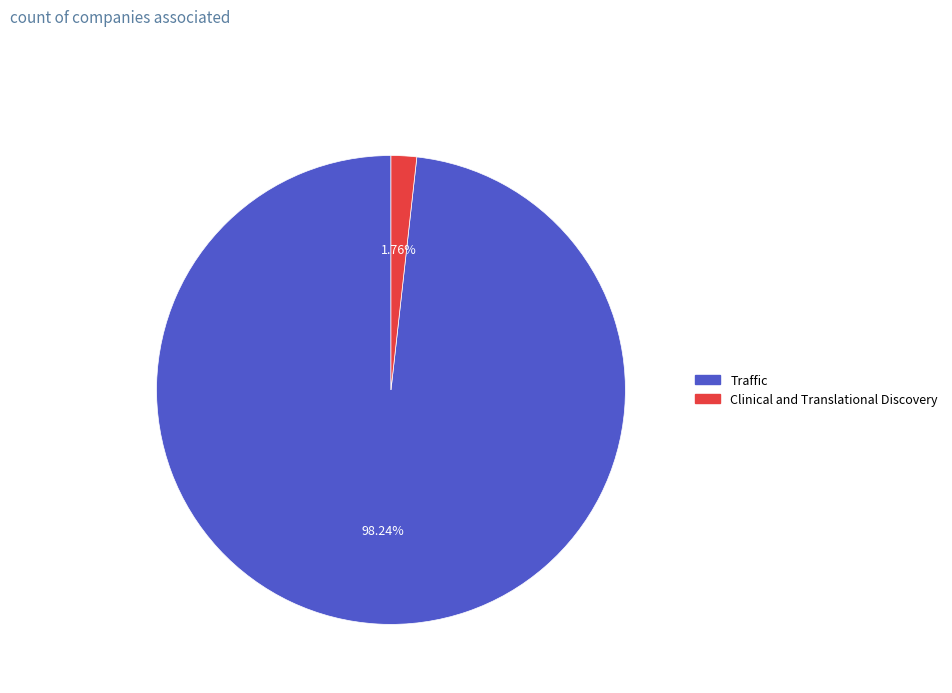

How many segments does this pie chart have?

2